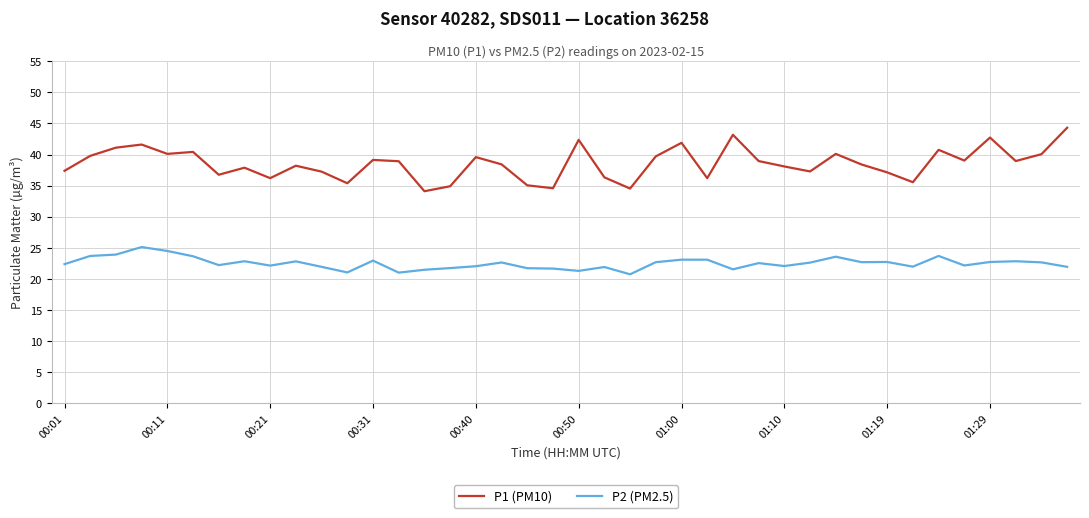

True or false: P2 (PM2.5) and P1 (PM10) intersect in this chart.

False